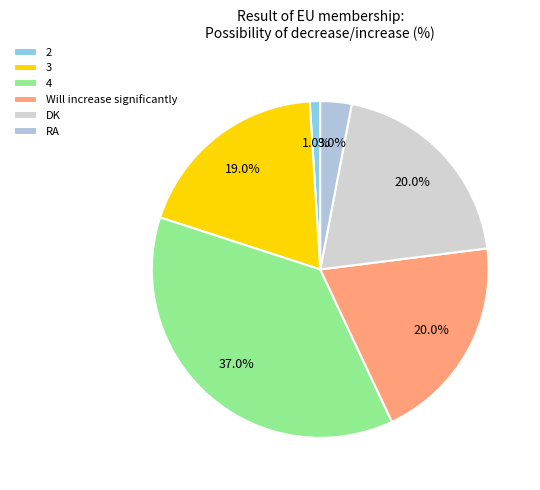

Approximately how many times larger is the value at RA compared to 3?

0.2